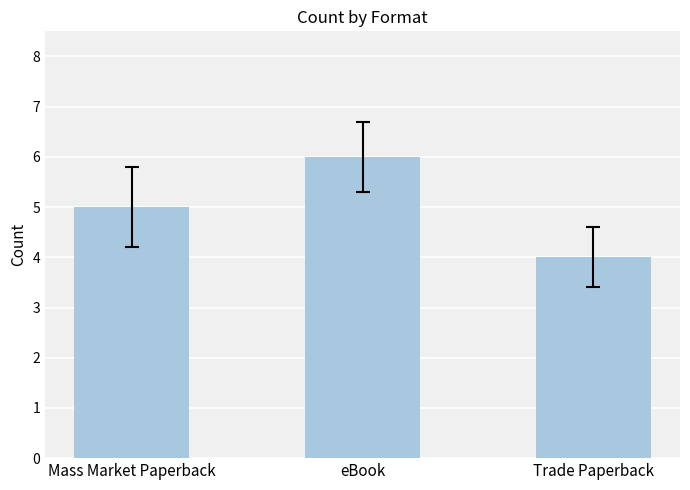

What is the value of the 3rd bar from the left?

4